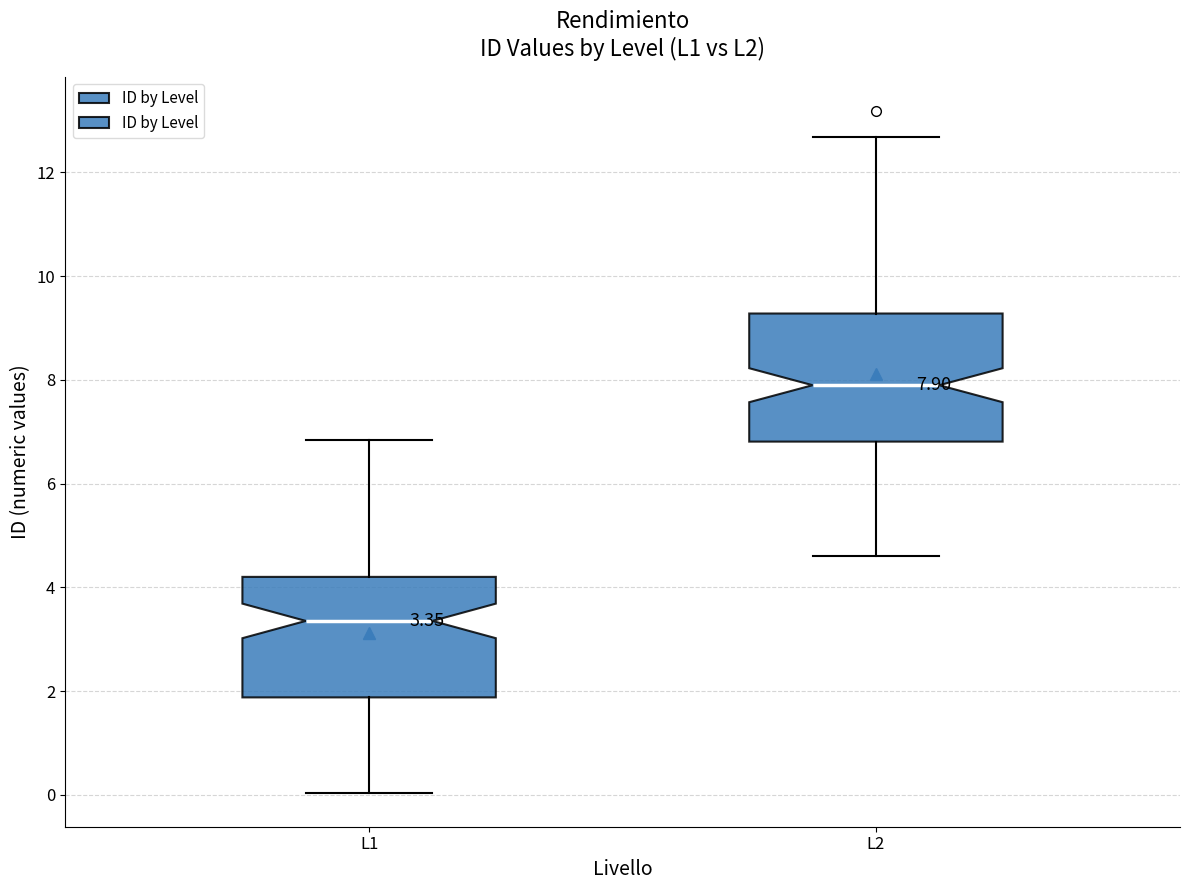

Which box's median line is the lowest?

L1